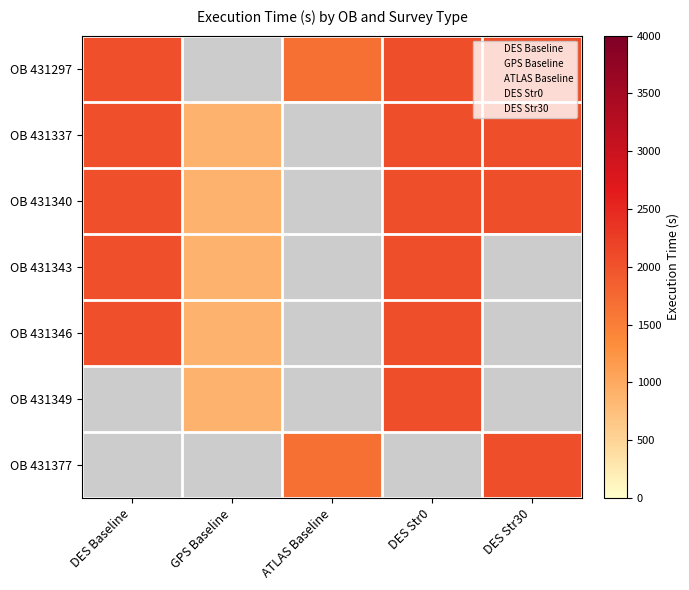

Reading right to left, extract all data points from this chart.

DES Baseline: OB 431377=0	OB 431349=0	OB 431346=2045	OB 431343=2045	OB 431340=2045	OB 431337=2045	OB 431297=2045
GPS Baseline: OB 431377=0	OB 431349=887	OB 431346=887	OB 431343=887	OB 431340=887	OB 431337=887	OB 431297=0
ATLAS Baseline: OB 431377=1684	OB 431349=0	OB 431346=0	OB 431343=0	OB 431340=0	OB 431337=0	OB 431297=1684
DES Str0: OB 431377=0	OB 431349=2051	OB 431346=2051	OB 431343=2051	OB 431340=2051	OB 431337=2051	OB 431297=2051
DES Str30: OB 431377=2051	OB 431349=0	OB 431346=0	OB 431343=0	OB 431340=2051	OB 431337=2051	OB 431297=2051